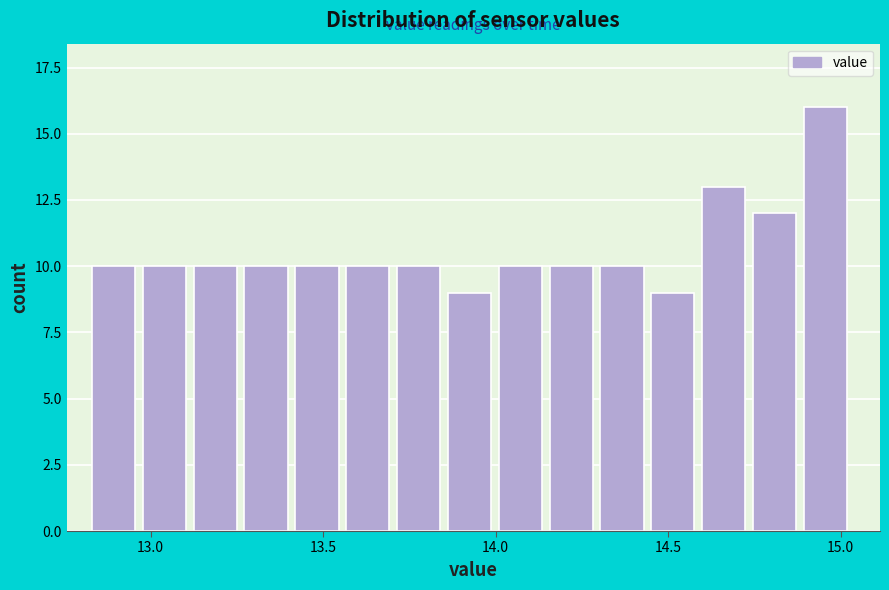

Read against the x-axis, roughly where is the centre of the tallest bar?

14.95